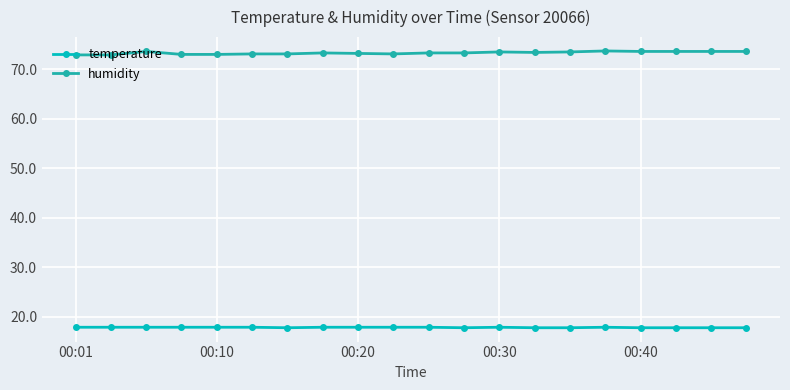

What is the minimum value for humidity?

72.9